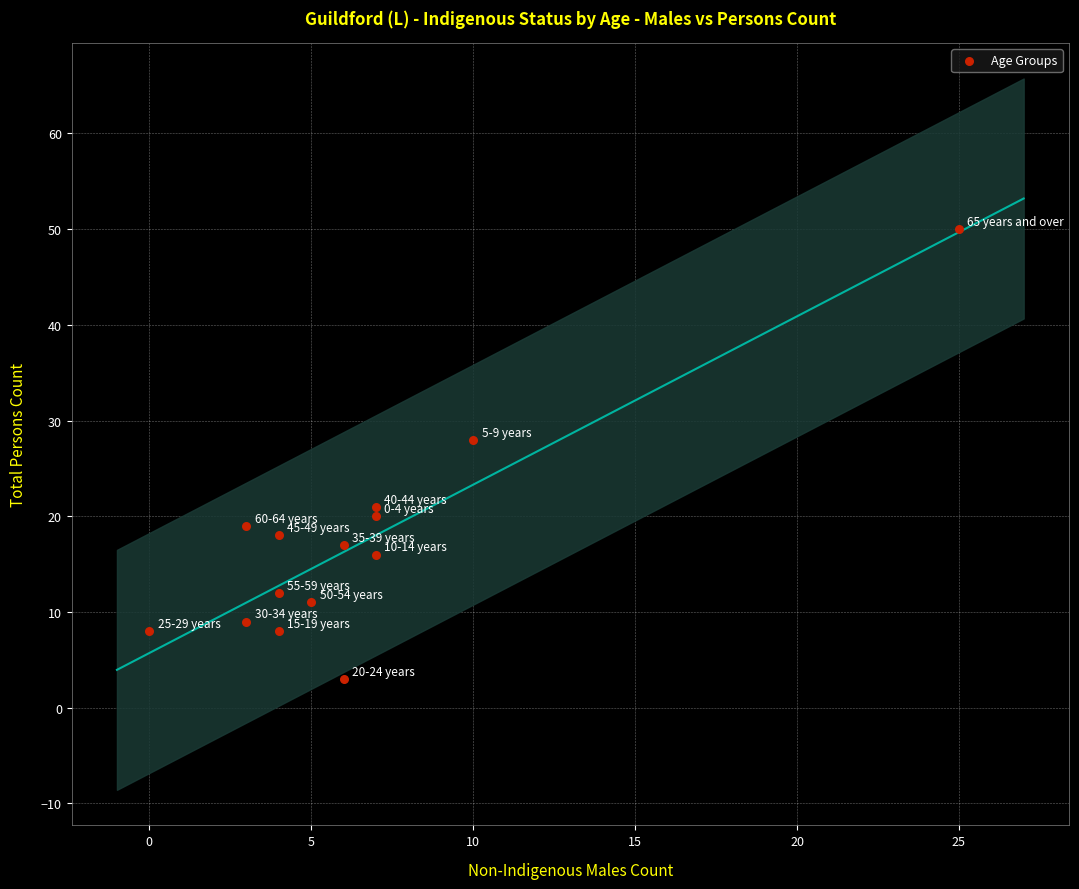

What is the range of X values (max minus min)?

25